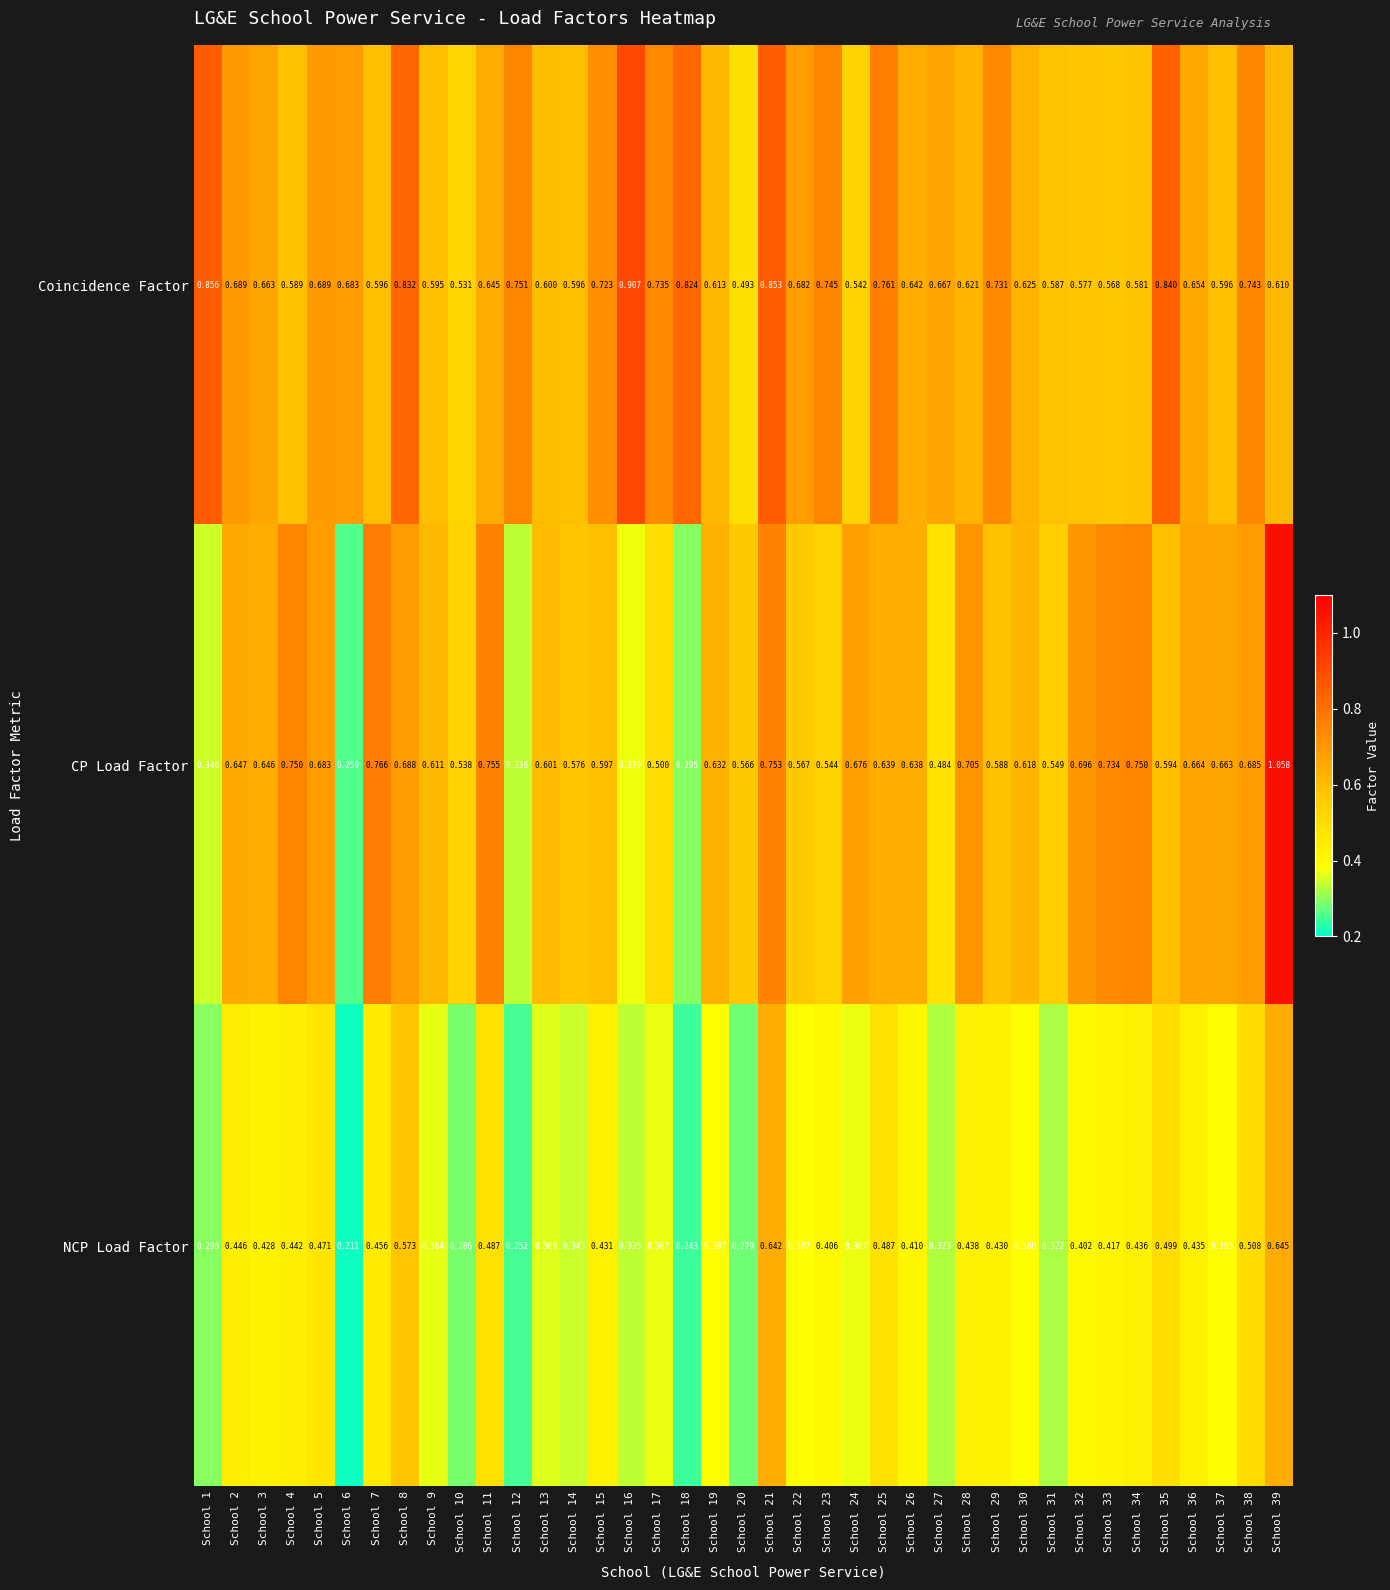

Which series has the widest spread of values?

CP Load Factor